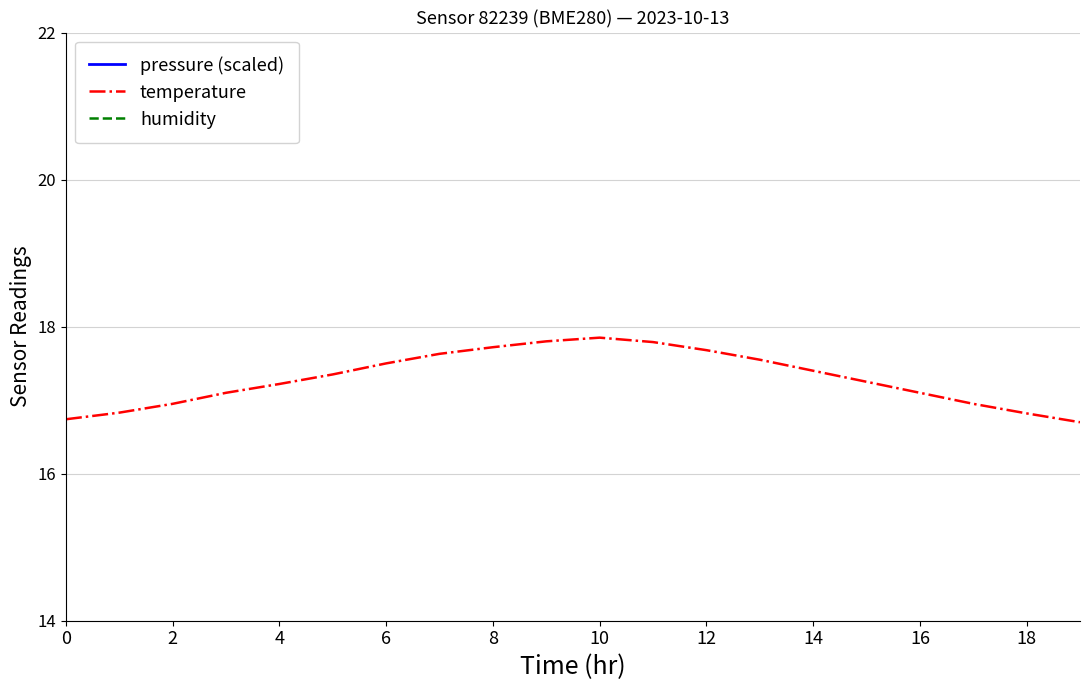

What is the value of the humidity point at the 19th from the left?

76.8